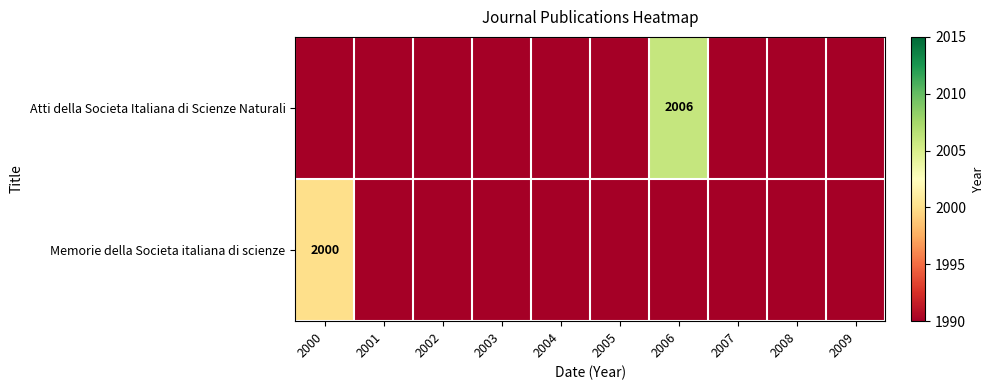

The Memorie della Societa italiana di scienze series shows 2800 at 2000. True or false?

False